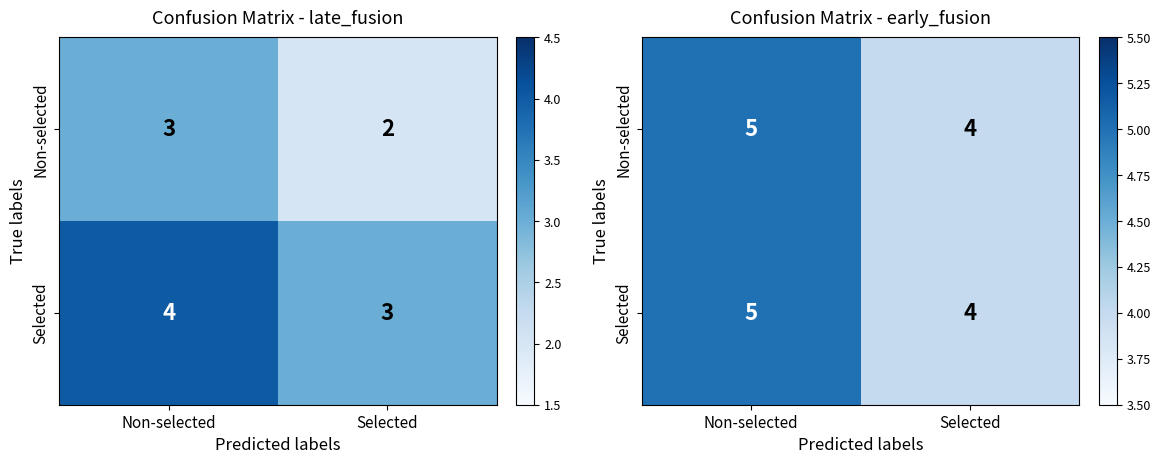

Which label corresponds to the largest value in the chart?

Non-selected